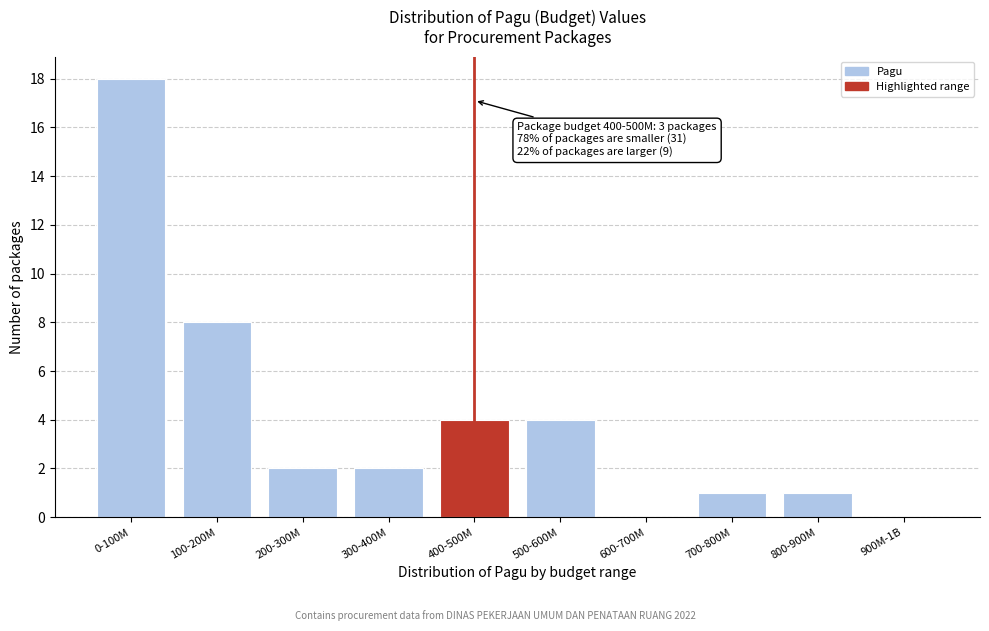

Reading right to left, what are all the values shown in this chart?

900M-1B=0	800-900M=1	700-800M=1	600-700M=0	500-600M=4	400-500M=4	300-400M=2	200-300M=2	100-200M=8	0-100M=18